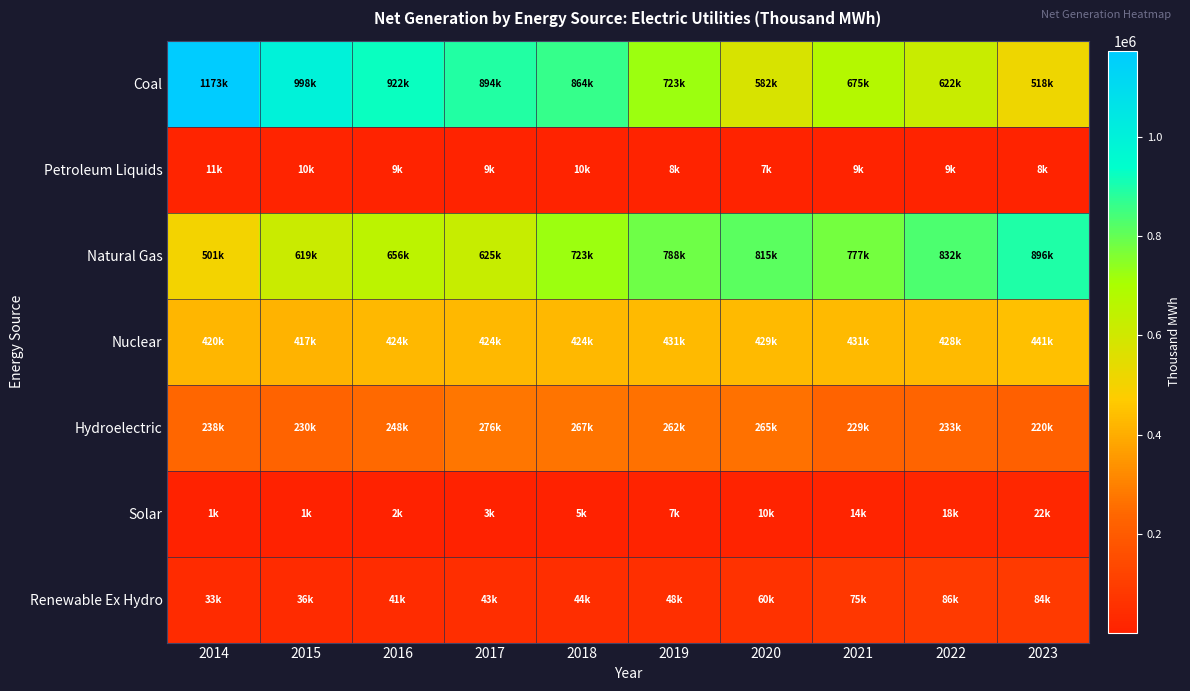

Which series has the largest range (max minus min)?

Coal